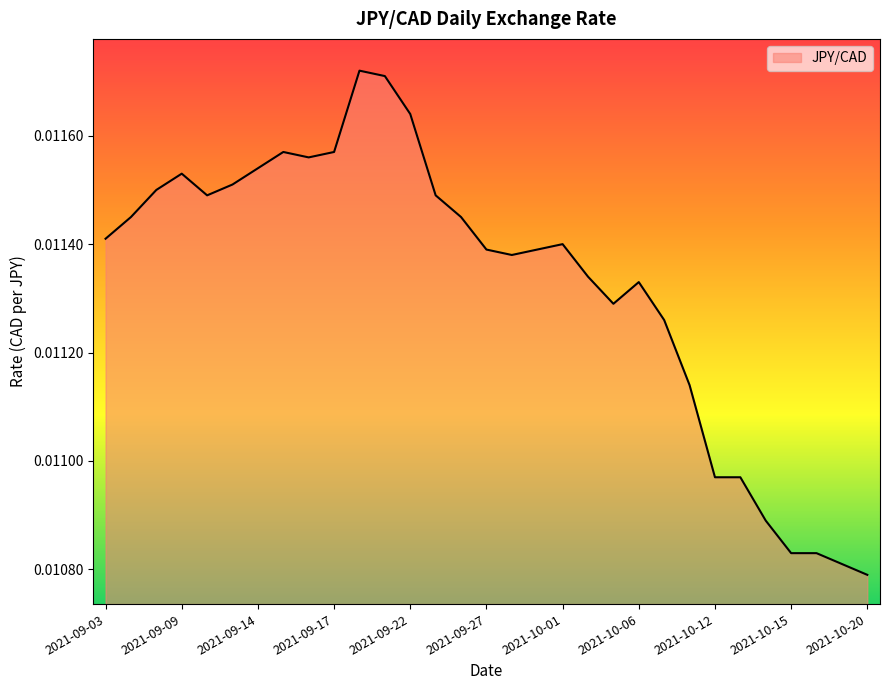

What is the label of the 14th point from the left?

2021-09-23